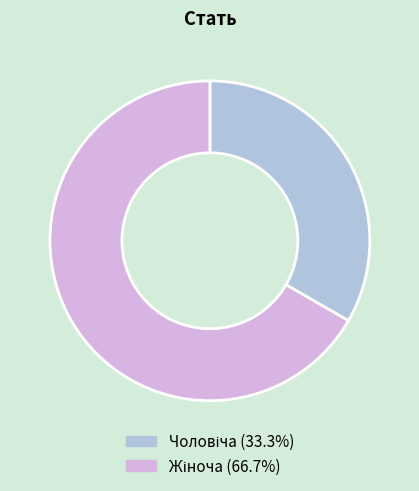

Is there any slice that represents more than half of the pie?

Yes